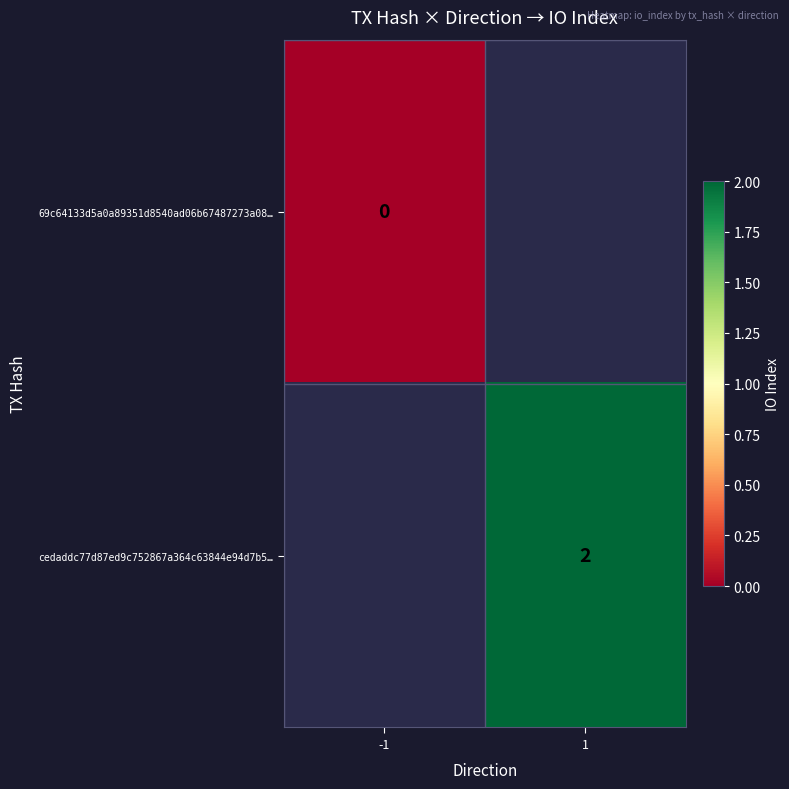

The cedaddc77d87ed9c752867a364c63844e94d7b5… series shows 2 at 1. True or false?

True